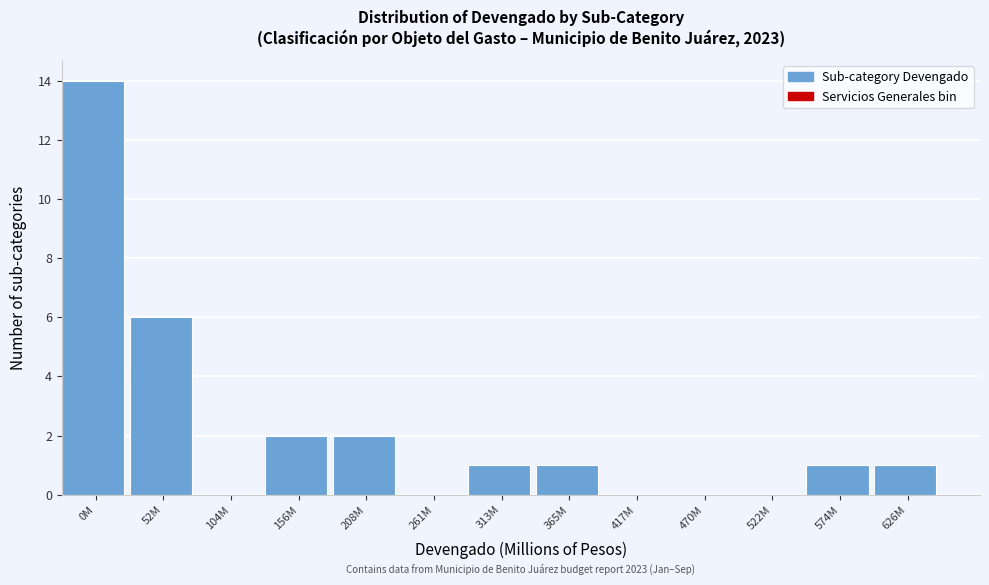

Reading right to left, transcribe all the data shown in this chart.

626M=1	574M=1	522M=0	470M=0	417M=0	365M=1	313M=1	261M=0	208M=2	156M=2	104M=0	52M=6	0M=14